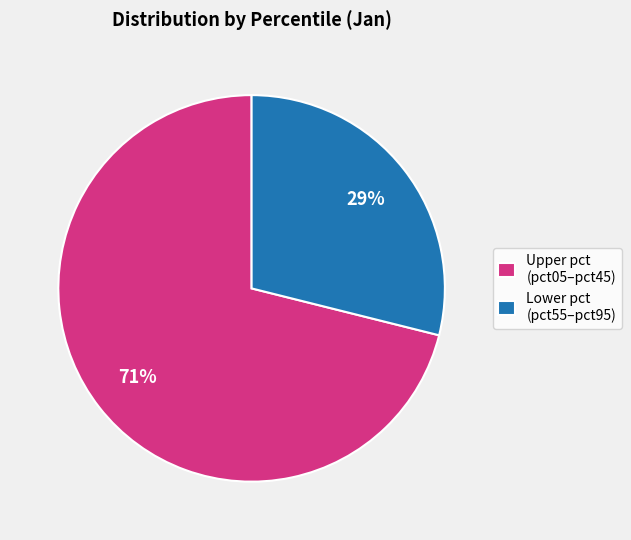

To the nearest percent, what percentage of the pie is Lower pct (pct55–pct95)?

29%